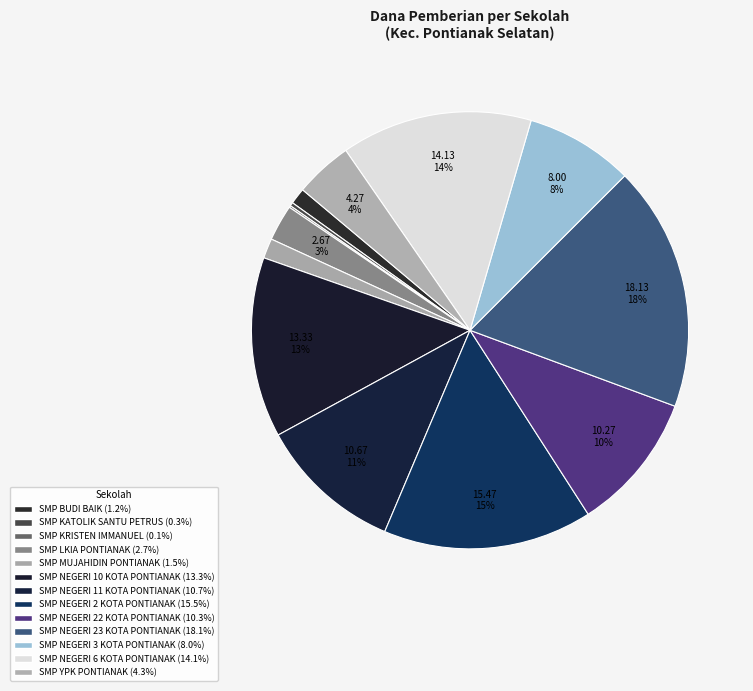

Is there any slice that represents more than half of the pie?

No